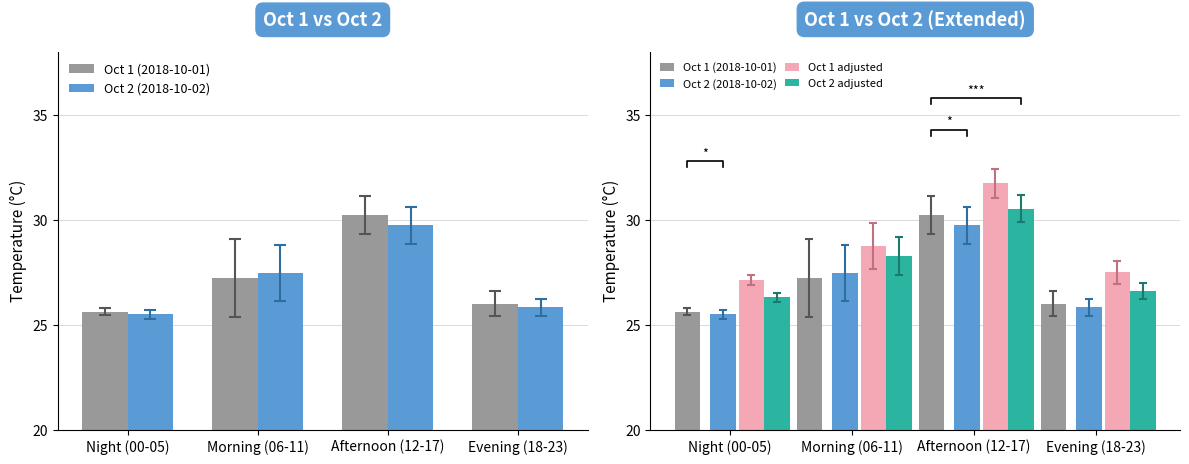

What position from the left is Morning (06-11)?

2